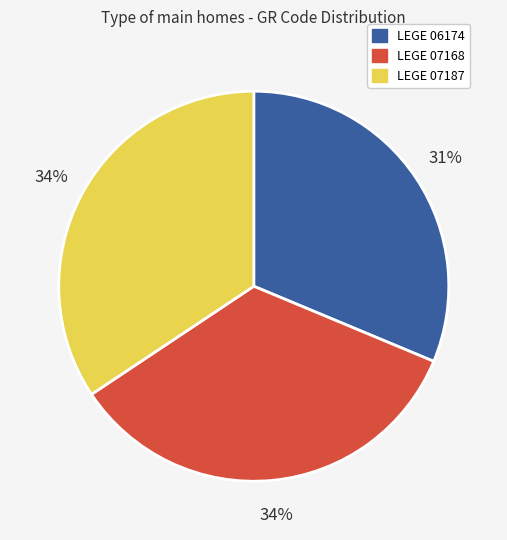

The LEGE 06174 slice represents 31% of the pie. True or false?

True